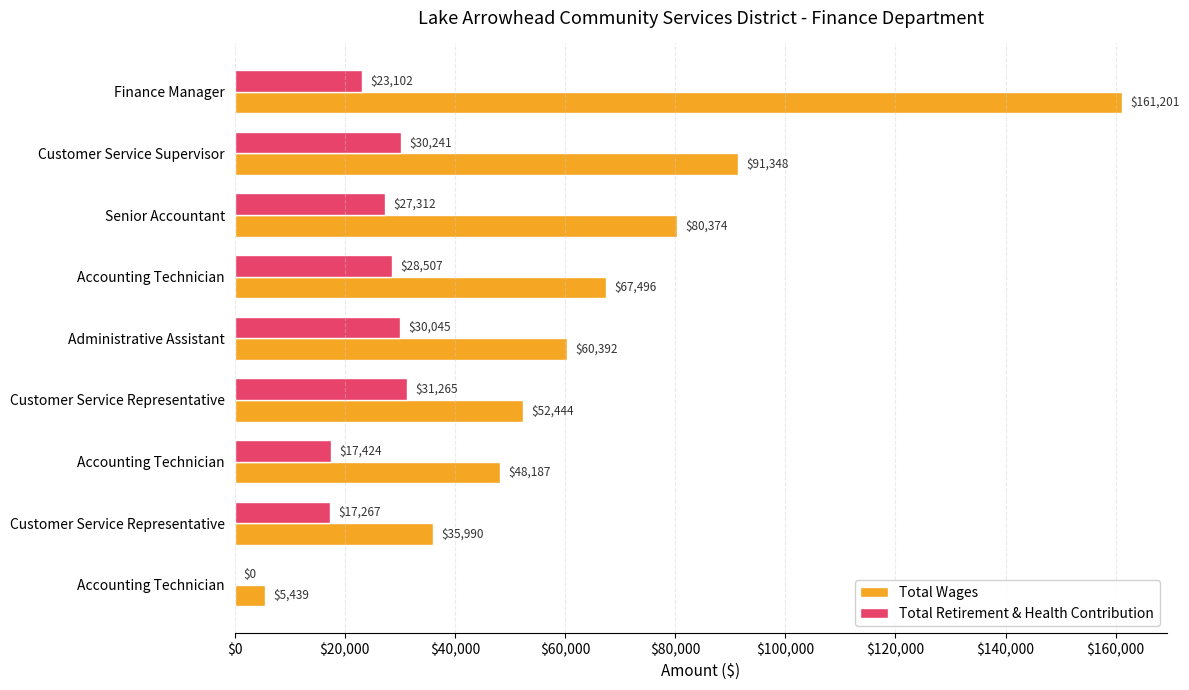

What are all the series names shown in the legend?

Total Wages, Total Retirement & Health Contribution